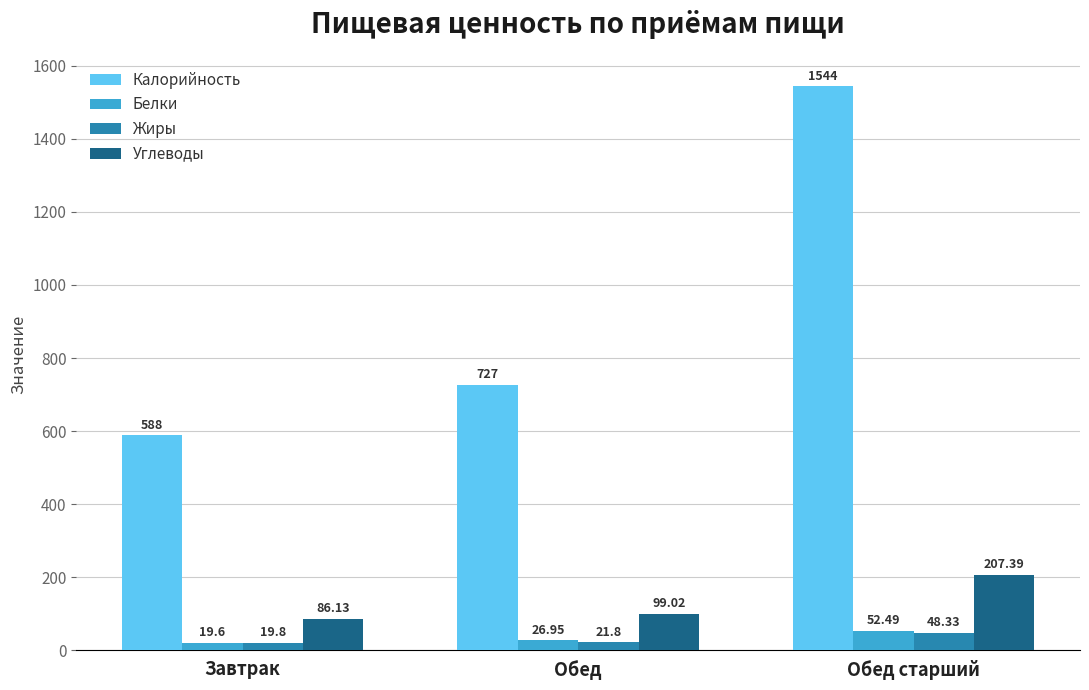

What is the sum of all Белки values?

99.0